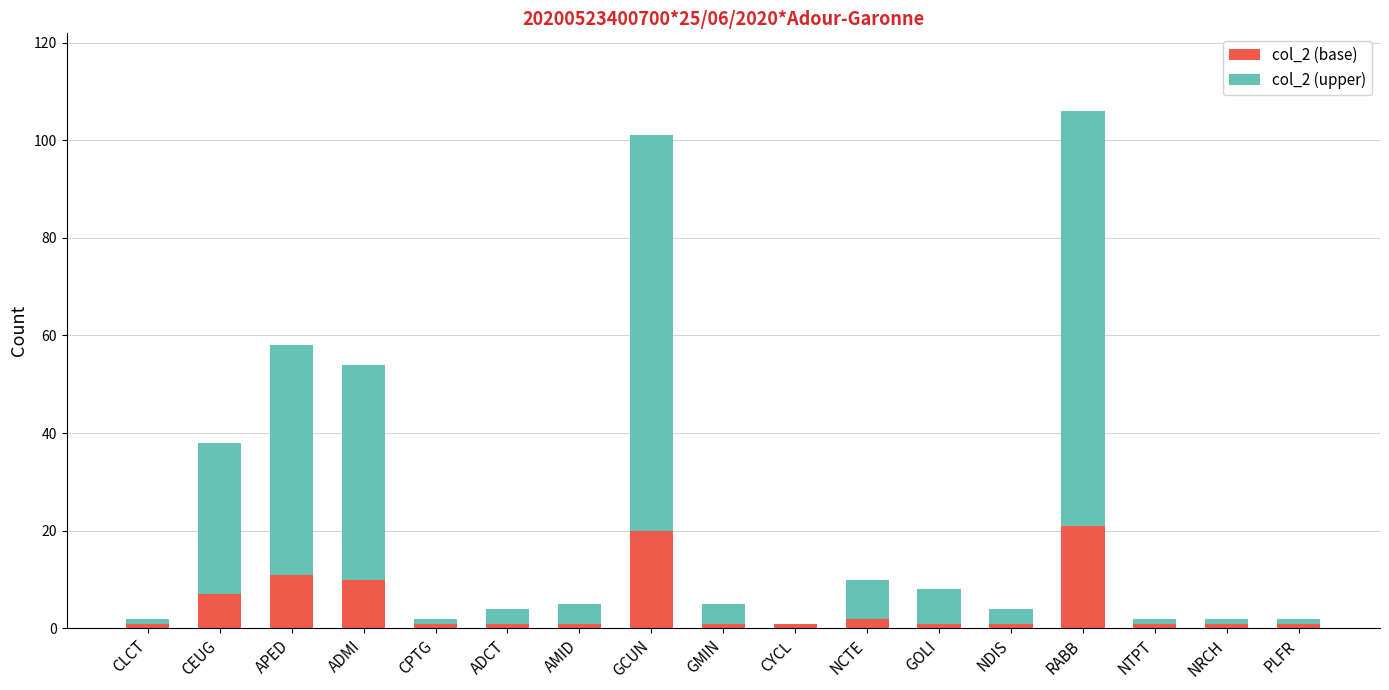

At which category is the sum across all series the highest?

RABB